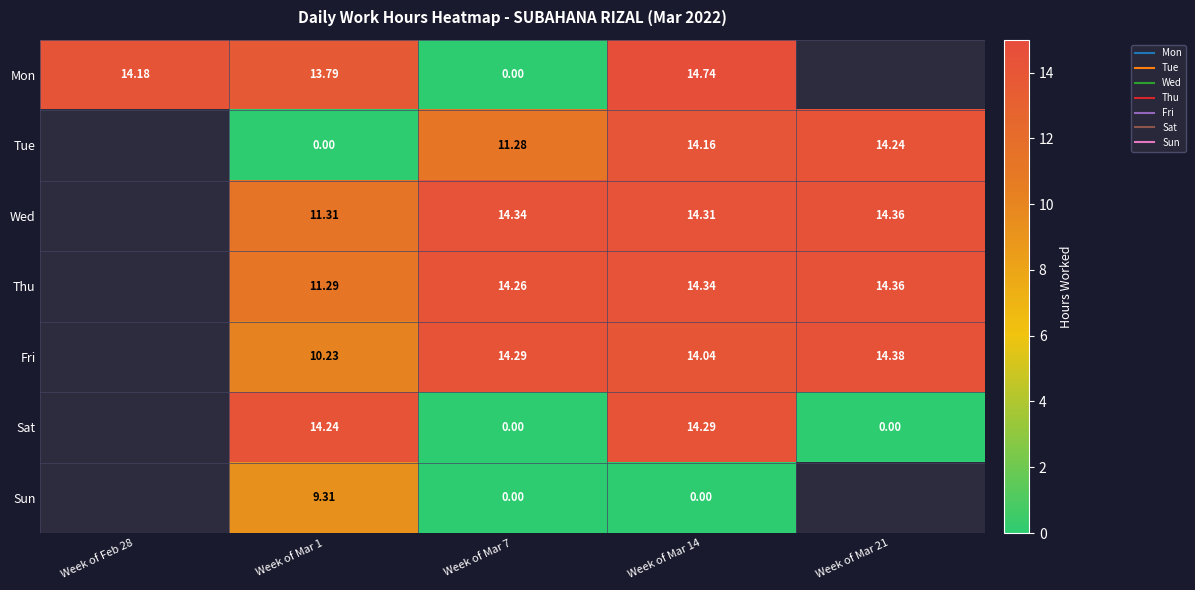

At which label does Wed first exceed 11?

Week of Mar 1